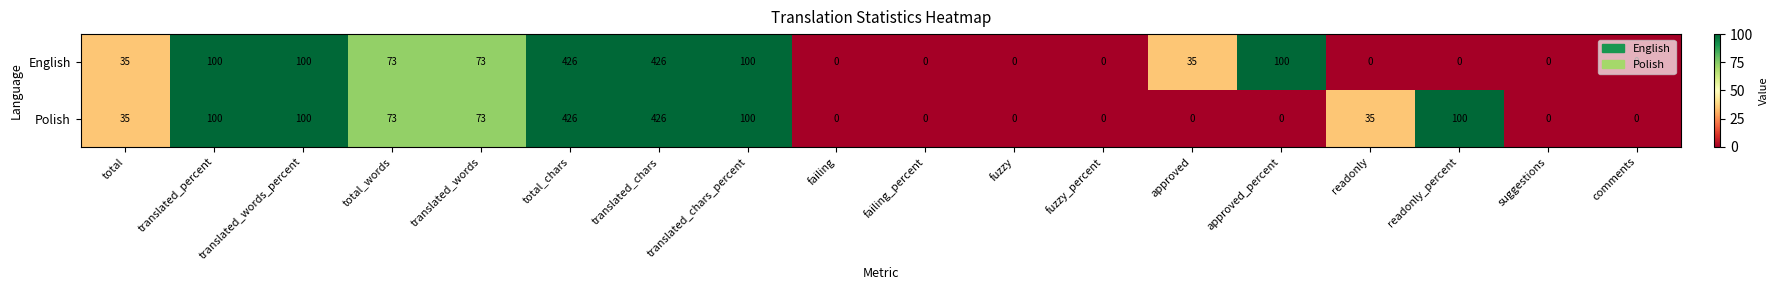

What is the greatest value displayed?

426